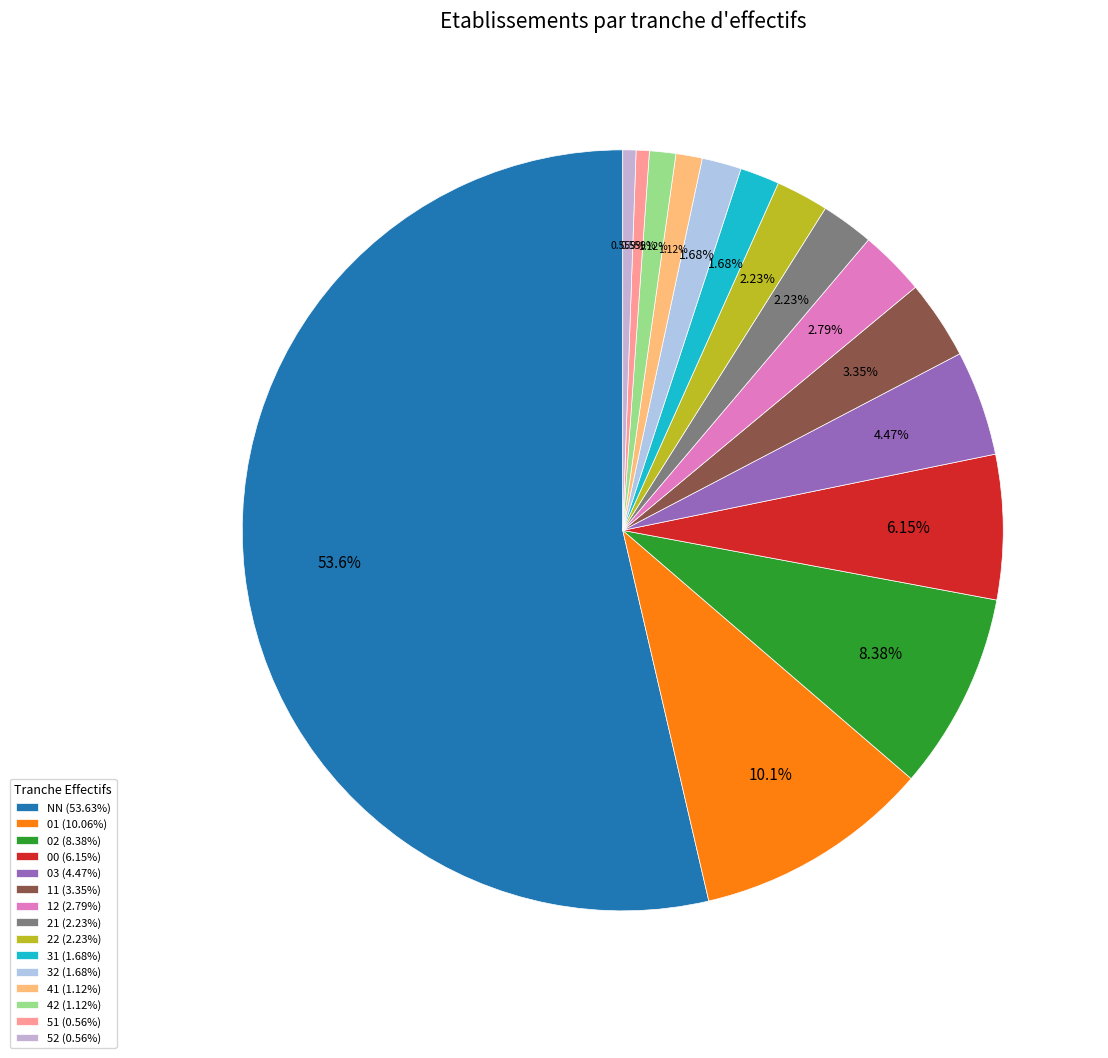

How much of the chart is everything except 52?

99.4%